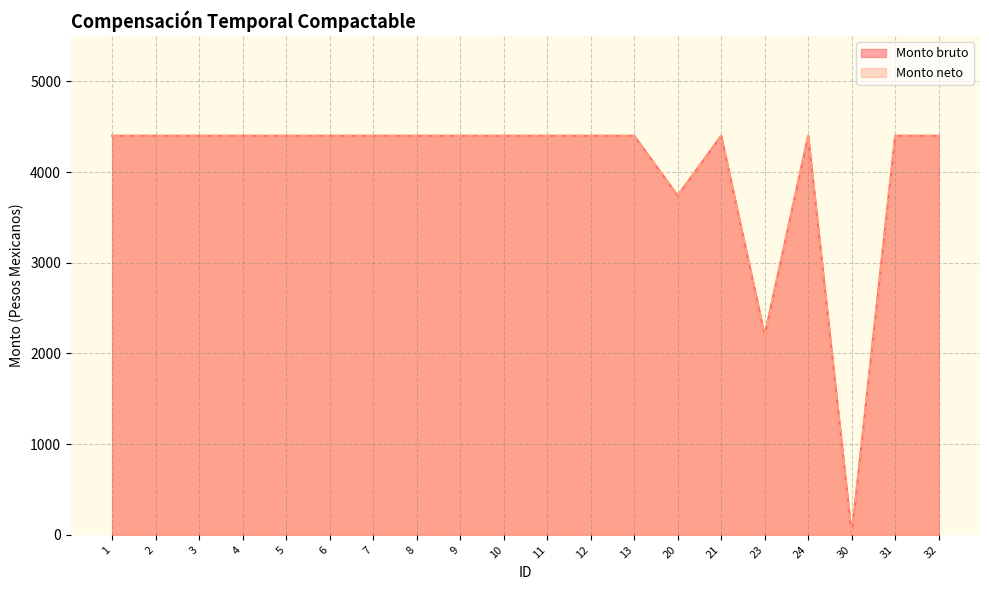

Is it true that Monto bruto equals 1022 at 21?

False